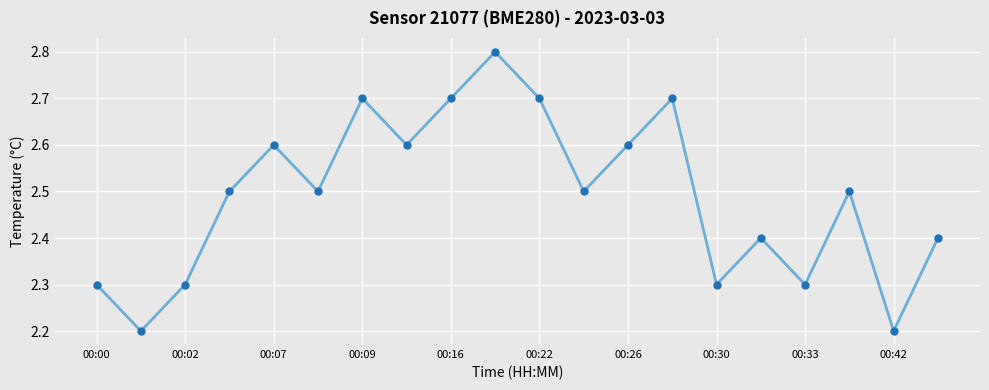

What is the value of the 19th point from the left?

2.2